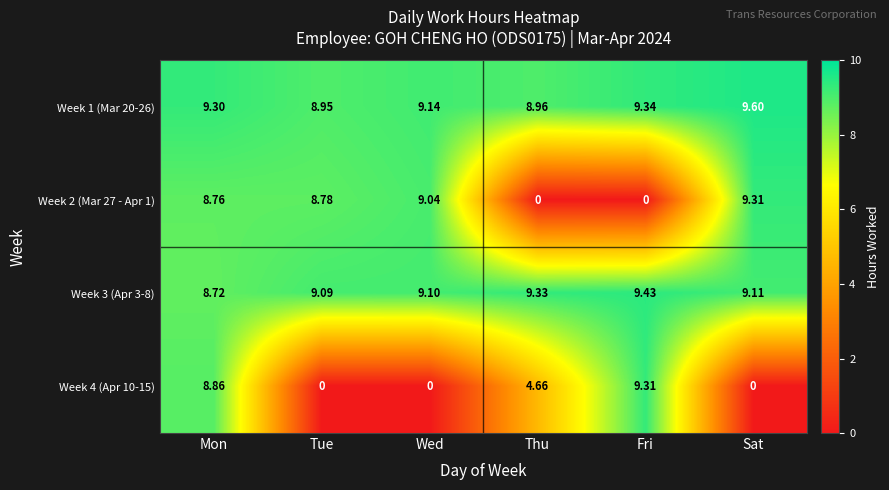

At Fri, list the series in order from largest to smallest.

Week 3 (Apr 3-8), Week 1 (Mar 20-26), Week 4 (Apr 10-15), Week 2 (Mar 27 - Apr 1)